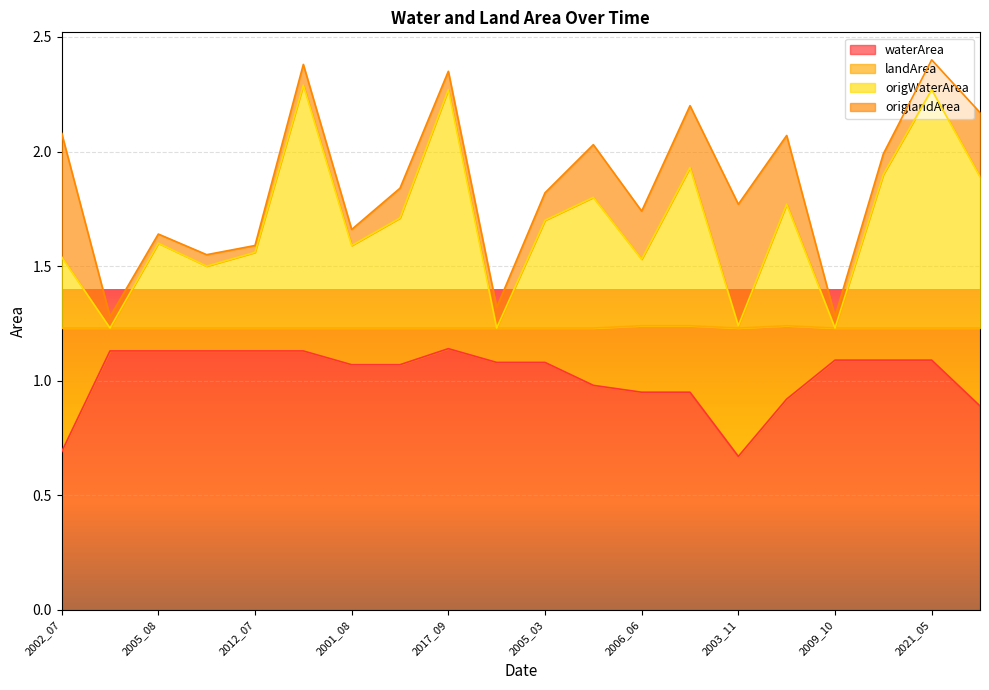

What is the lowest value of the origWaterArea series?

1.2